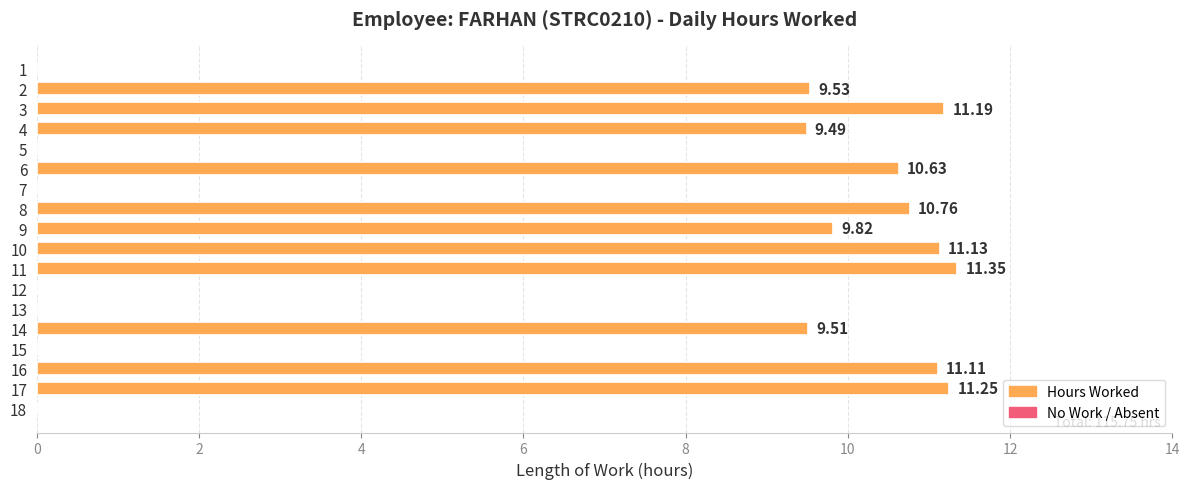

How many distinct data groups are displayed?

1